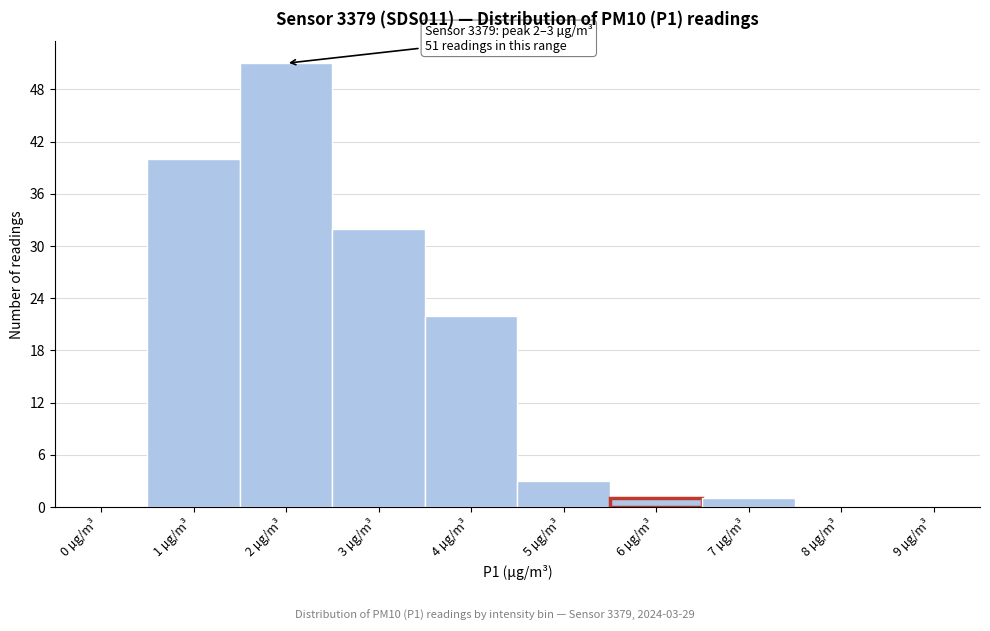

Reading right to left, list all the values displayed in this chart.

9 µg/m³=0	8 µg/m³=0	7 µg/m³=1	6 µg/m³=1	5 µg/m³=3	4 µg/m³=22	3 µg/m³=32	2 µg/m³=51	1 µg/m³=40	0 µg/m³=0